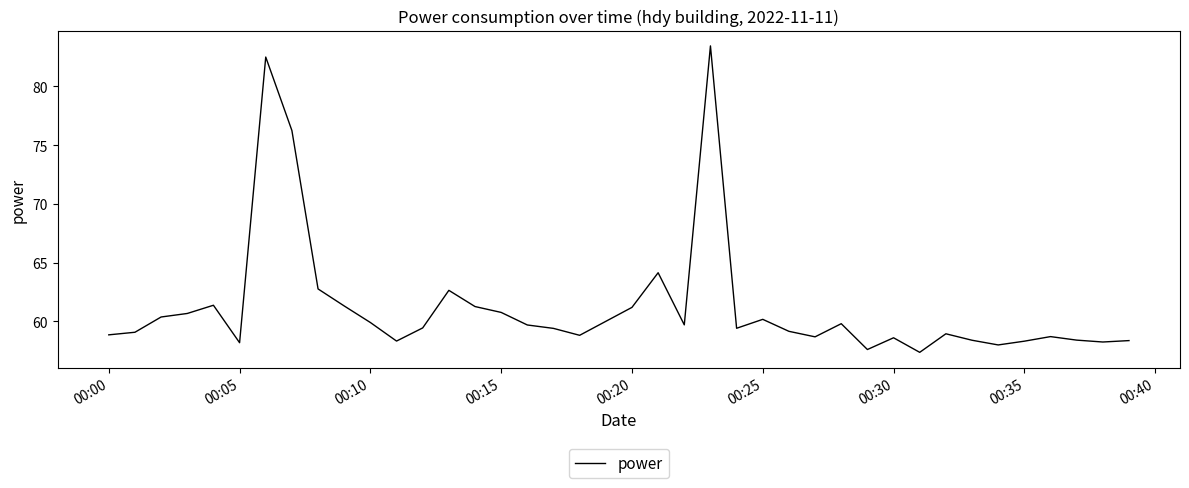

What is the minimum value shown in the chart?

57.4